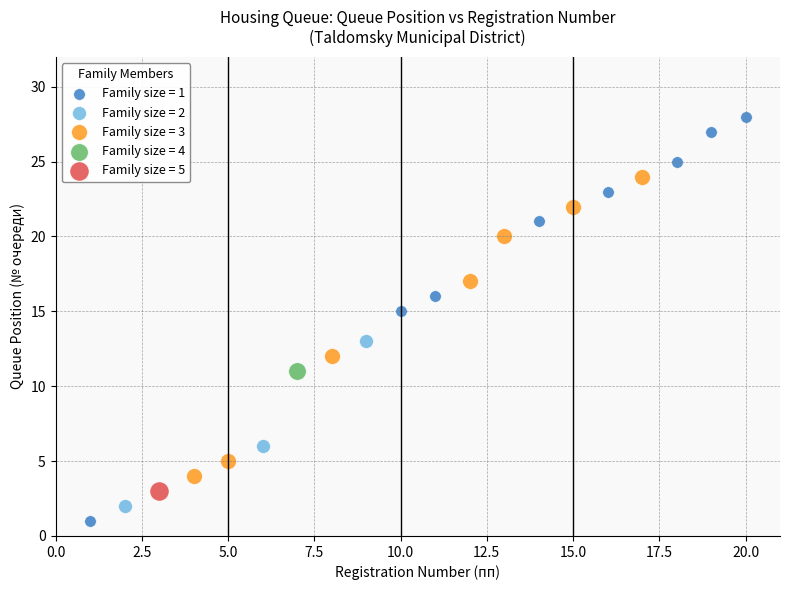

What are all the series names shown in the legend?

Family size = 1, Family size = 2, Family size = 3, Family size = 4, Family size = 5